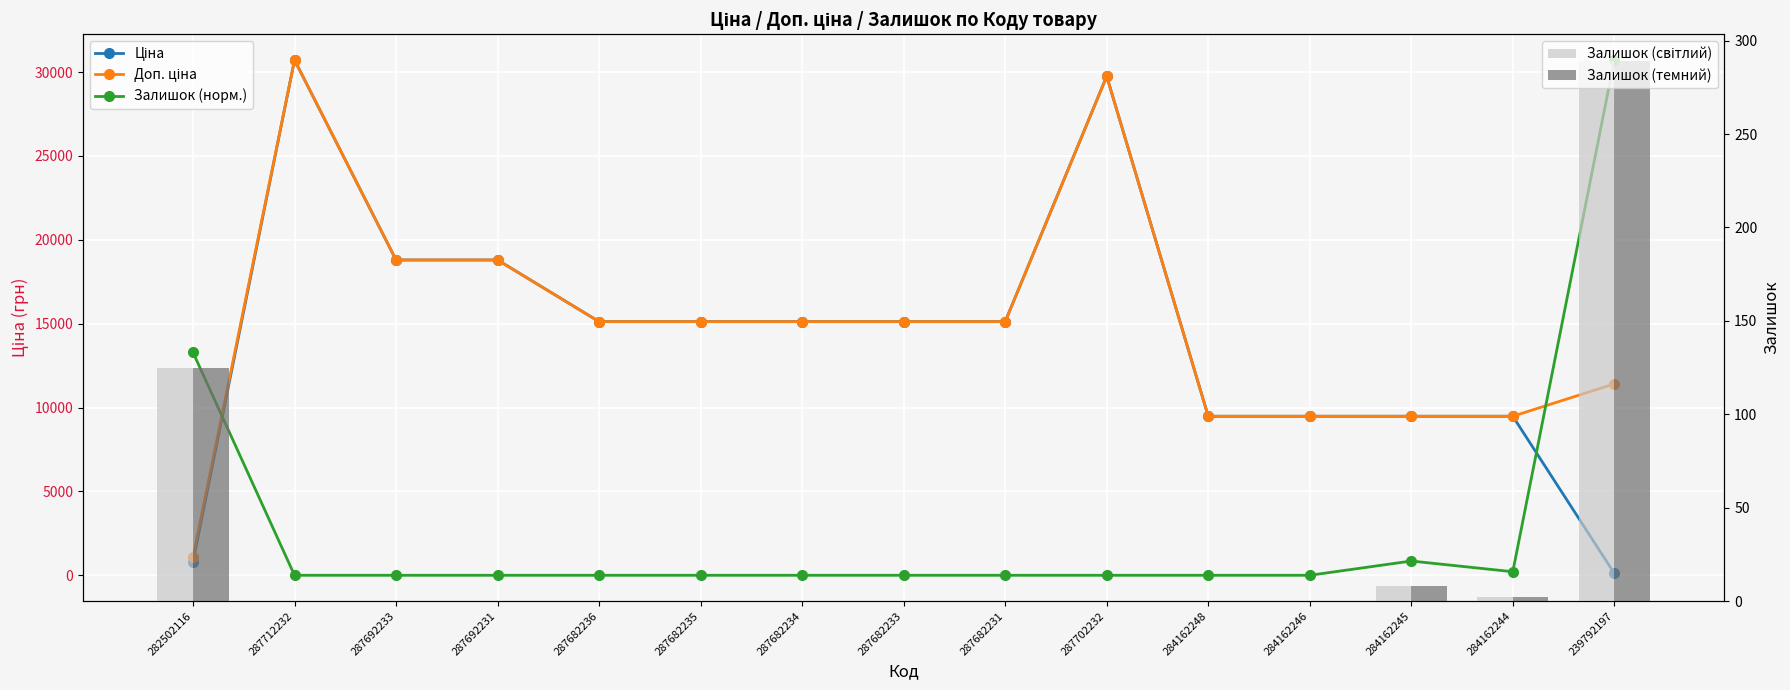

What is the average value of the Залишок (темний) series?

28